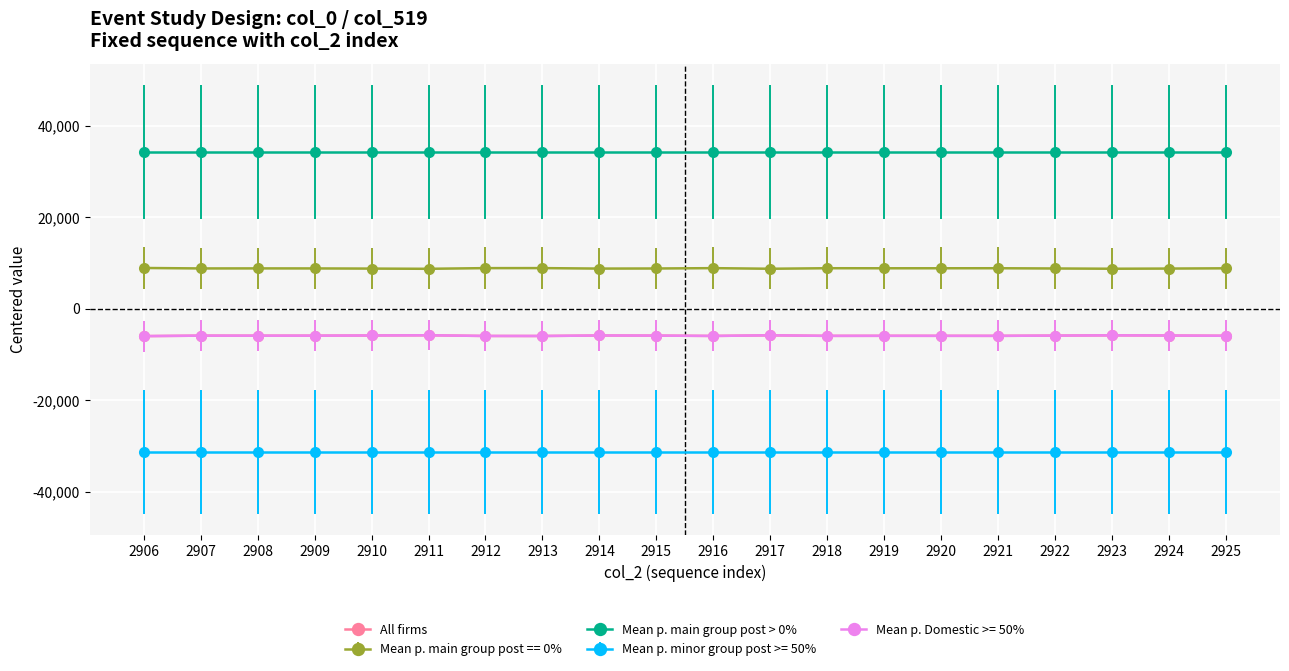

Where is the first local minimum for Mean p. Domestic >= 50%?

2908